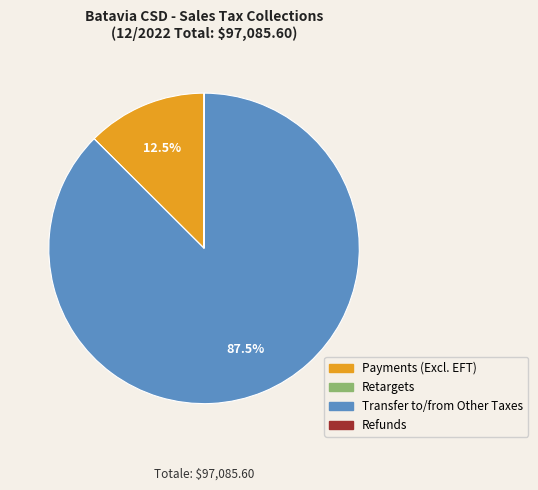

Is there any slice that represents more than half of the pie?

Yes